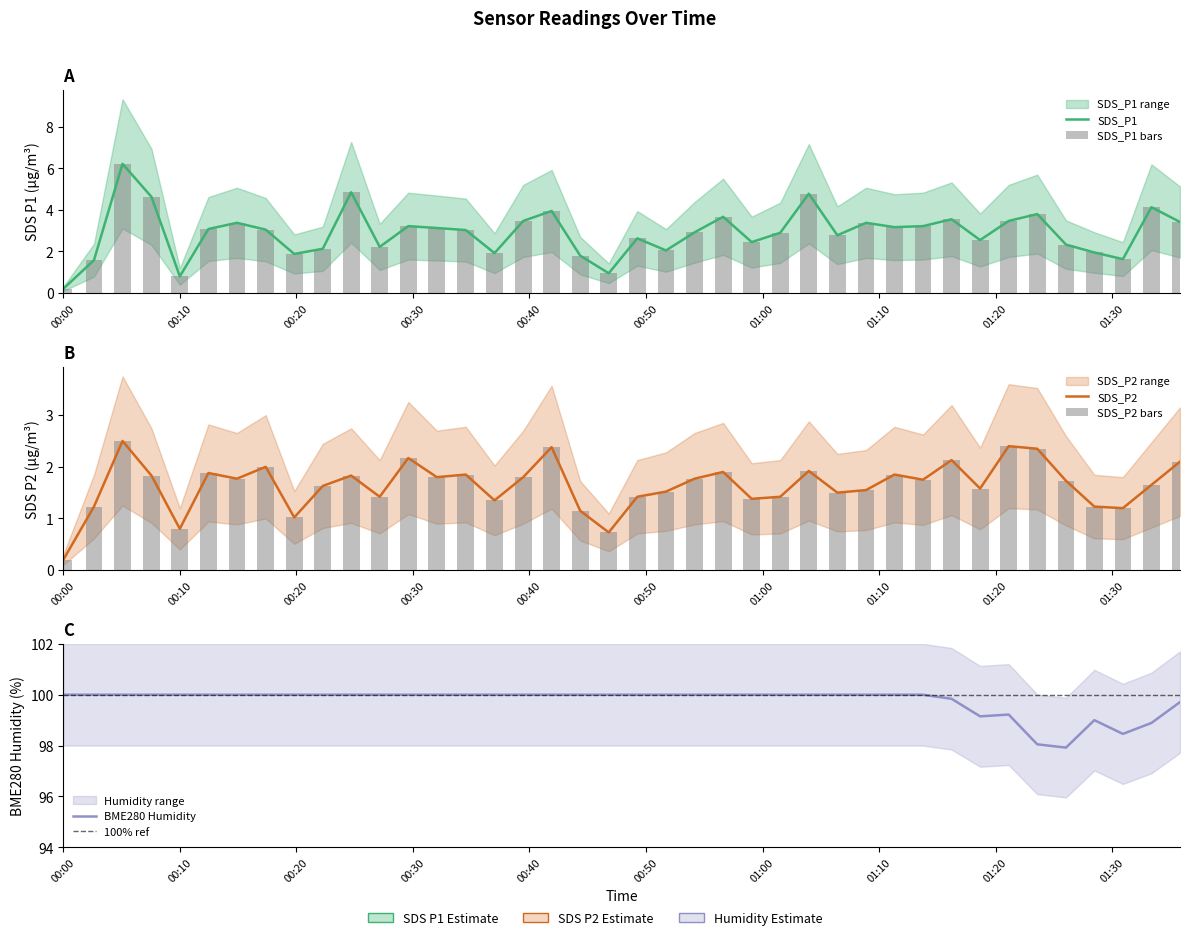

The SDS_P2 series shows 1.9 at 2023/12/17 00:56:37. True or false?

True